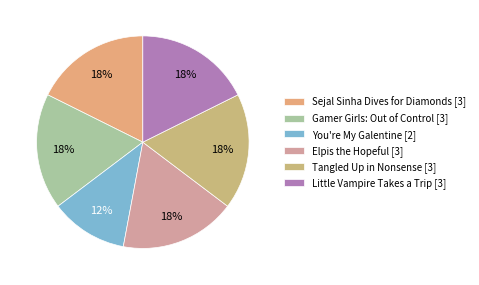

What is the smallest slice in the pie chart?

You're My Galentine